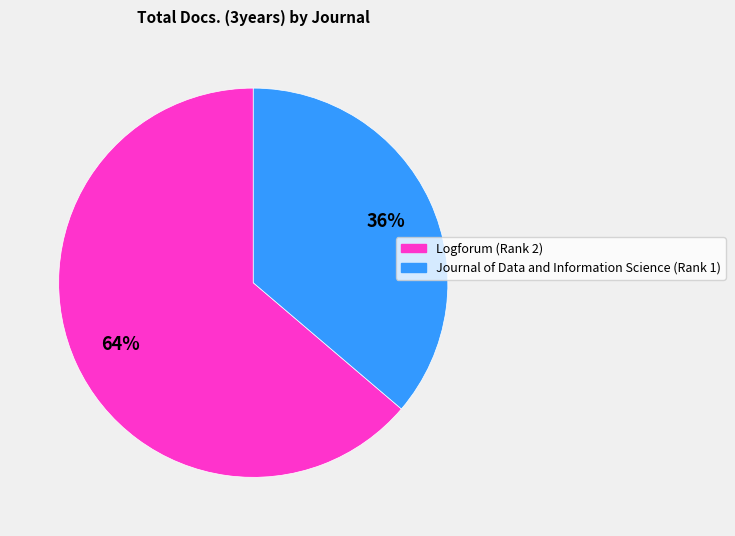

Is the sum of Logforum (Rank 2) and Journal of Data and Information Science (Rank 1) greater than half?

Yes